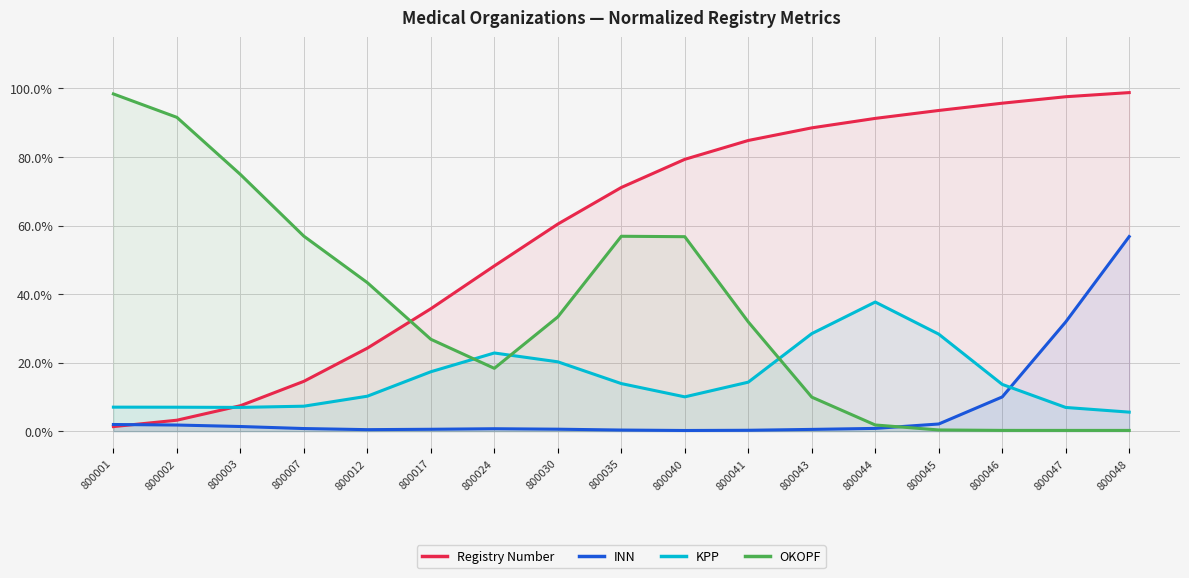

What is the difference between the maximum and minimum values in the INN series?

0.6